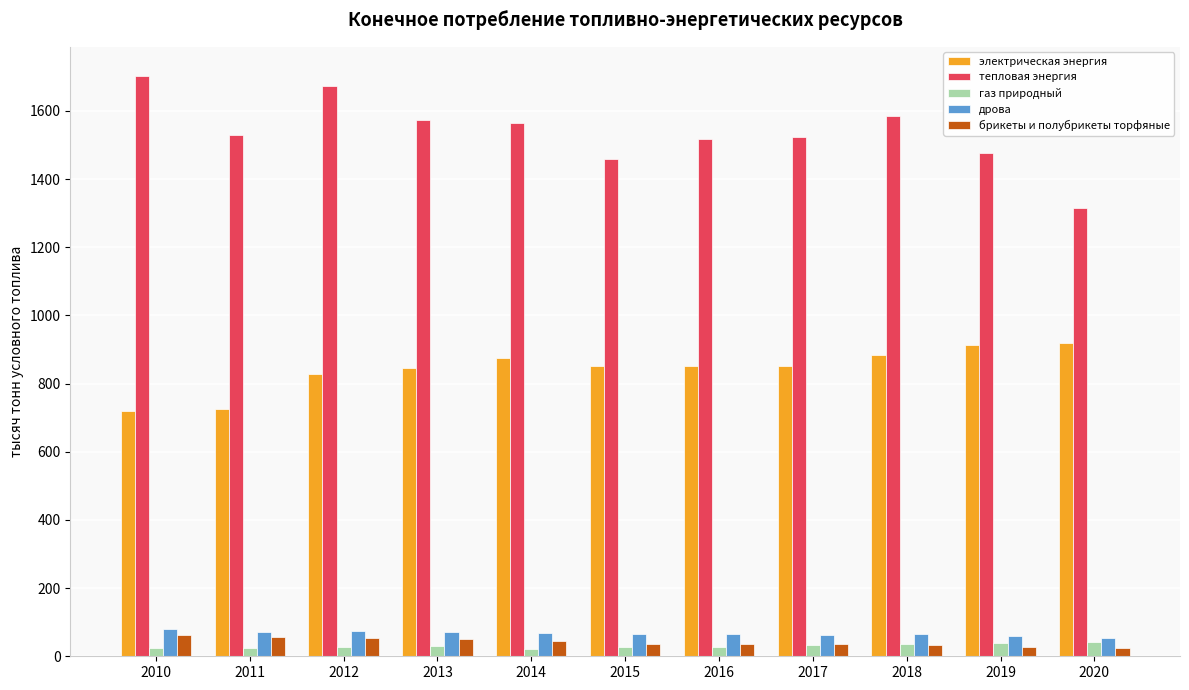

What is the average value of the газ природный series?

30